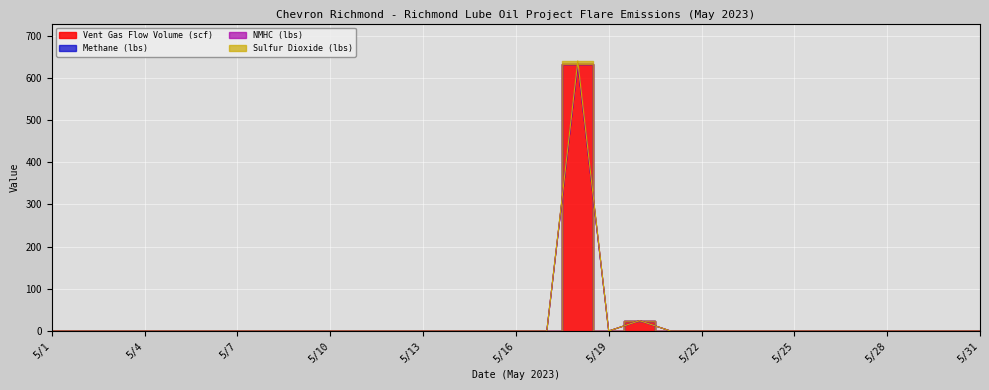

True or false: Sulfur Dioxide (lbs) and Vent Gas Flow Volume (scf) intersect in this chart.

False